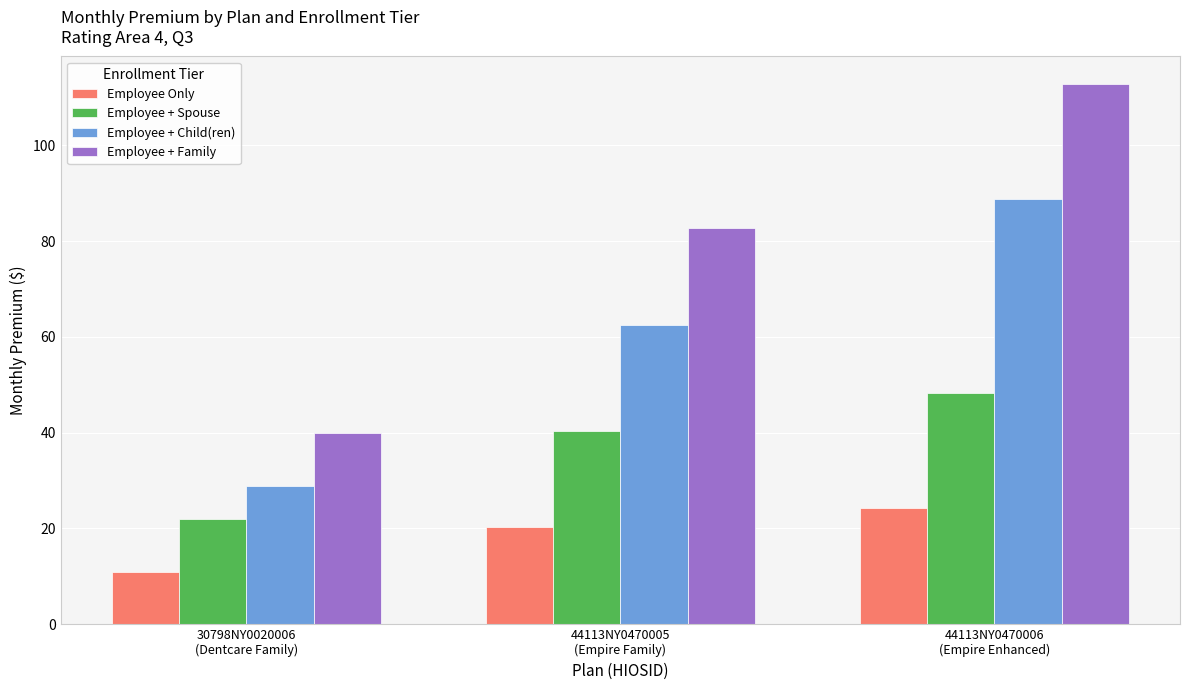

What is the label of the 3rd bar from the right?

30798NY0020006
(Dentcare Family)